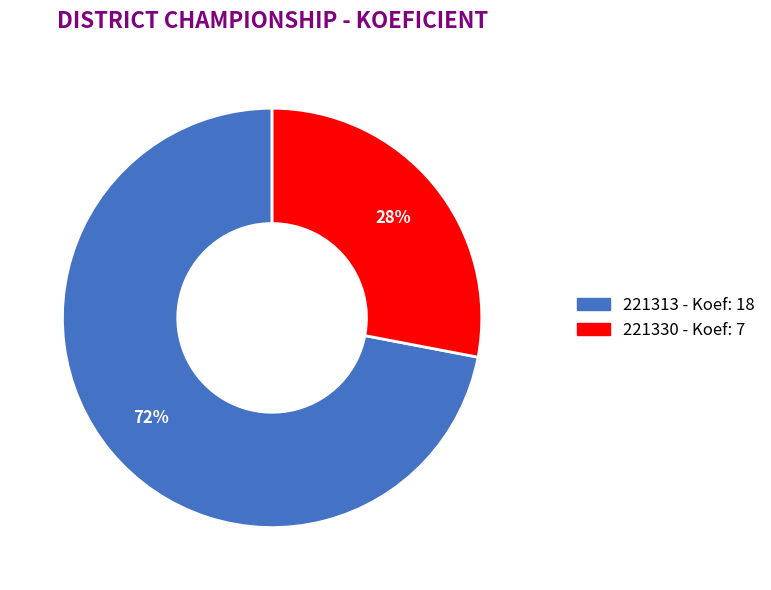

Is there any slice that represents more than half of the pie?

Yes